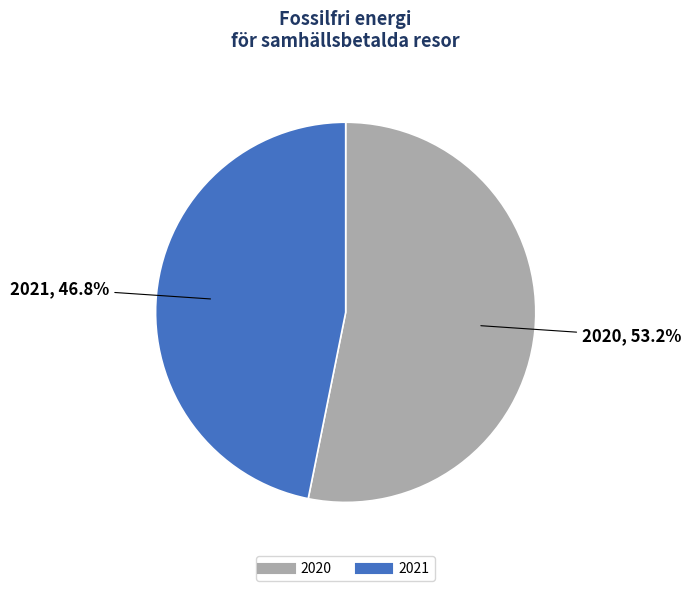

Which slice is the smallest?

2021